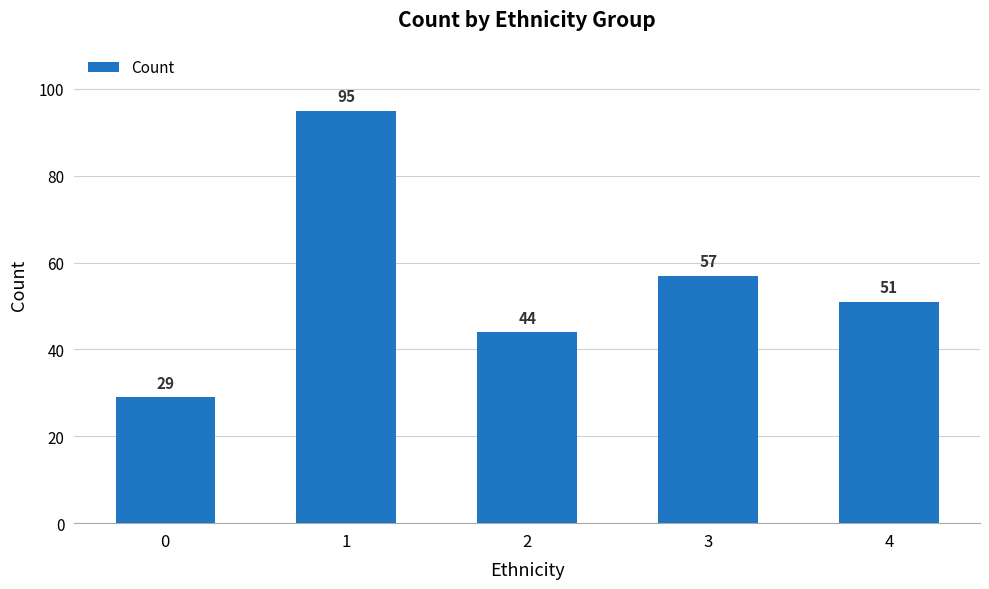

True or false: the data shows 63 at 1.

False